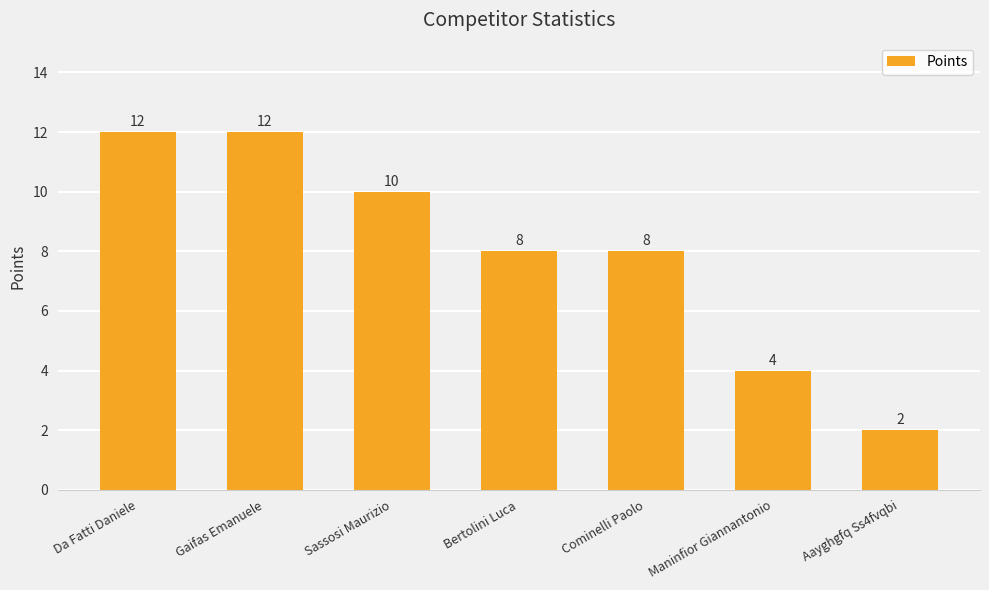

What is the value of the 4th bar from the left?

8